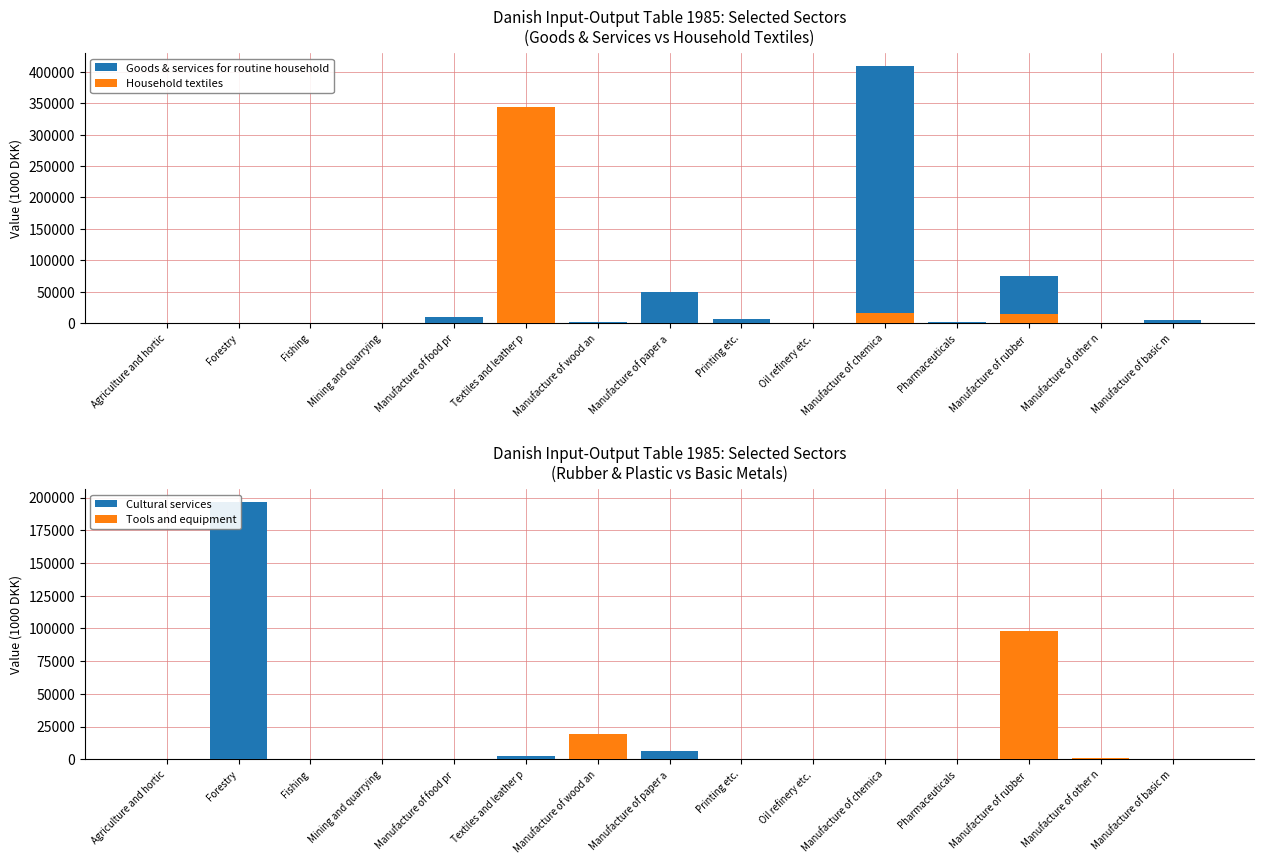

What is the maximum value for Cultural services?

196421.9